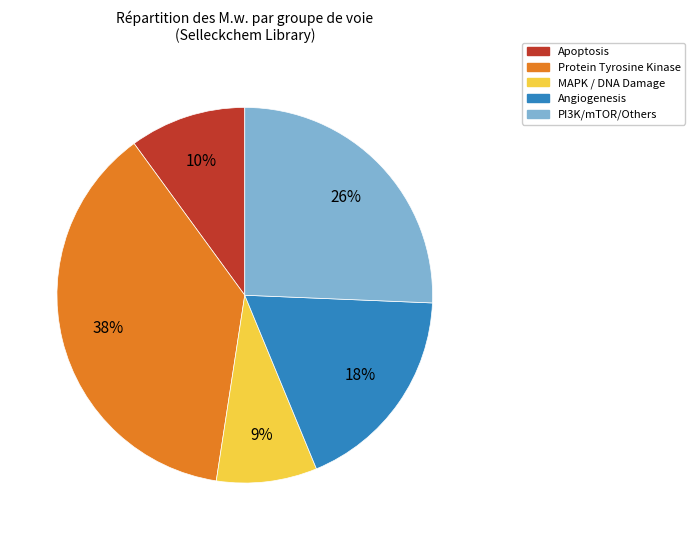

To the nearest percent, what is the average slice percentage?

20%